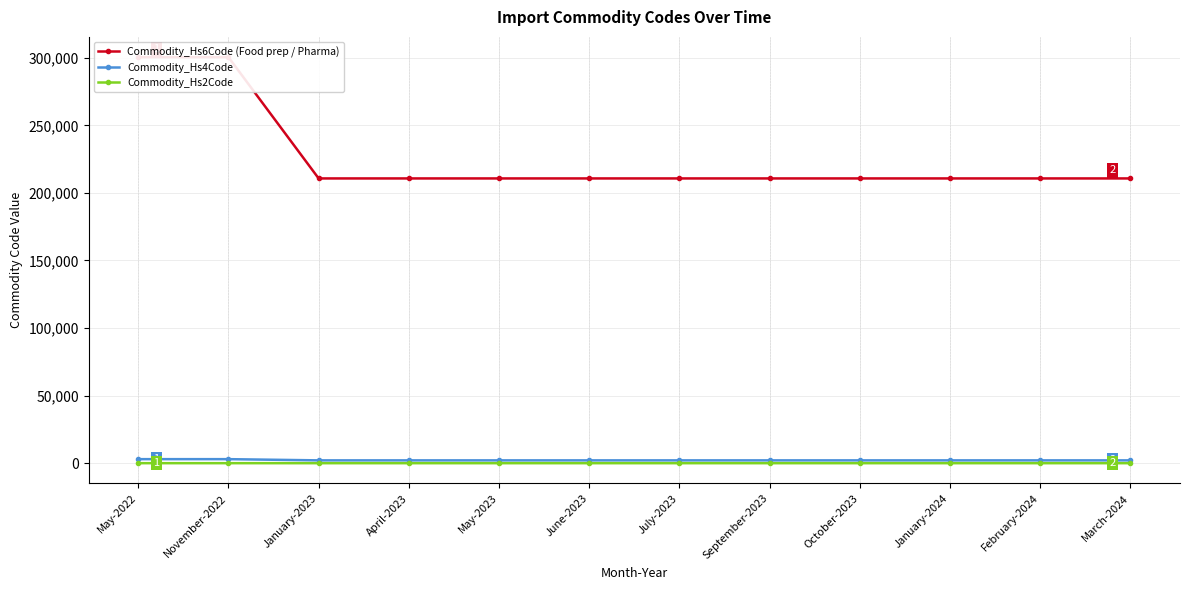

Reading right to left, what are all the values shown in this chart?

Commodity_Hs6Code (Food prep / Pharma): 210690	210690	210690	210690	210690	210690	210690	210690	210690	210690	300390	300390
Commodity_Hs4Code: 2106	2106	2106	2106	2106	2106	2106	2106	2106	2106	3003	3003
Commodity_Hs2Code: 21	21	21	21	21	21	21	21	21	21	30	30